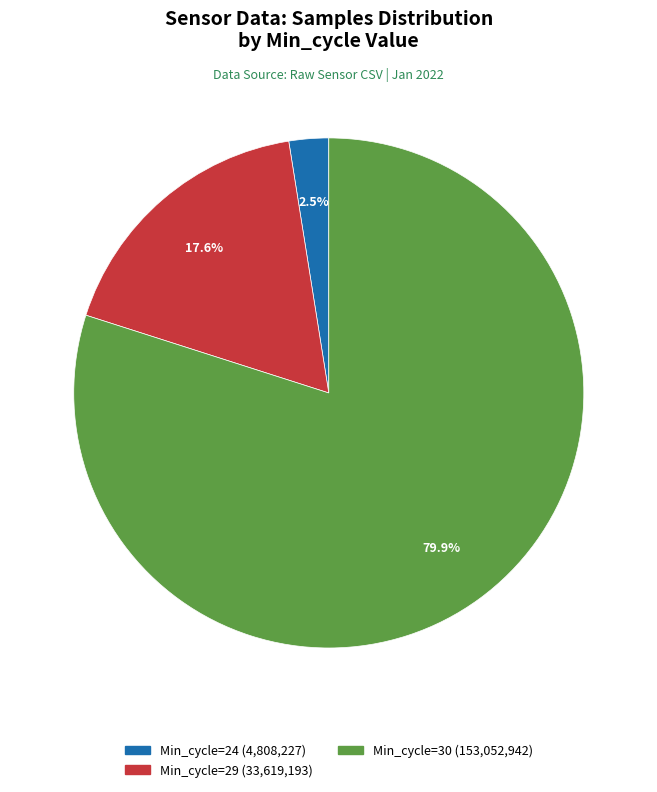

Is there any slice that represents more than half of the pie?

Yes